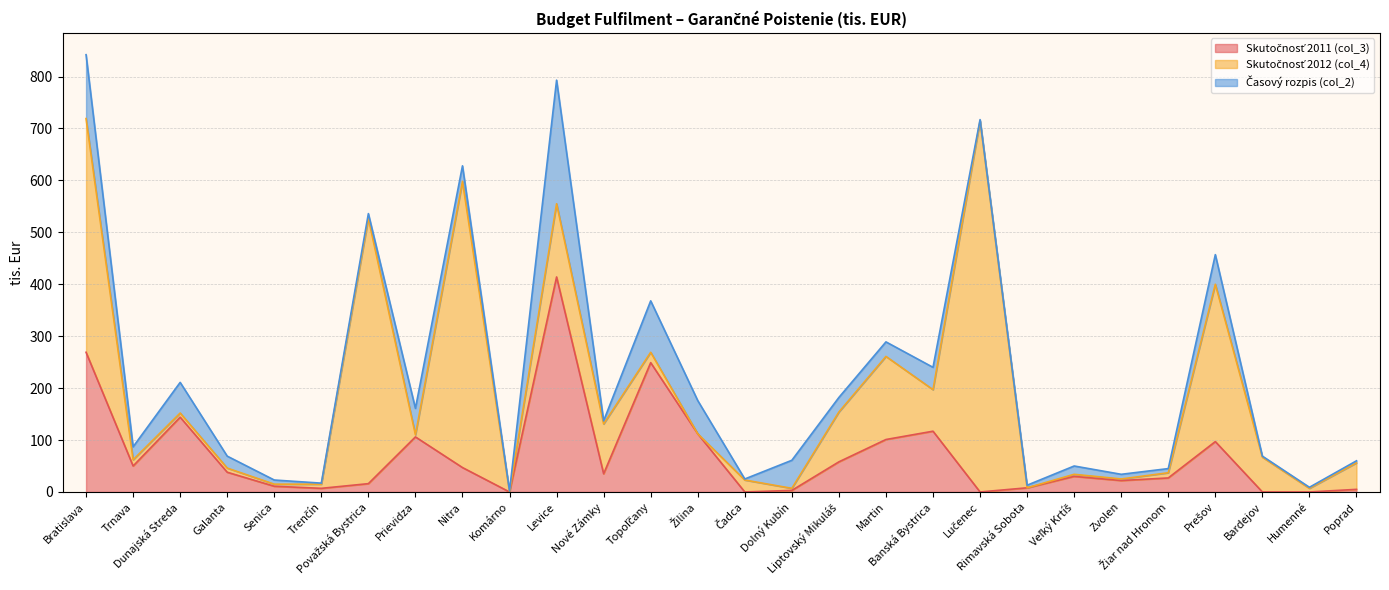

What is the label of the 11th point from the left?

Levice